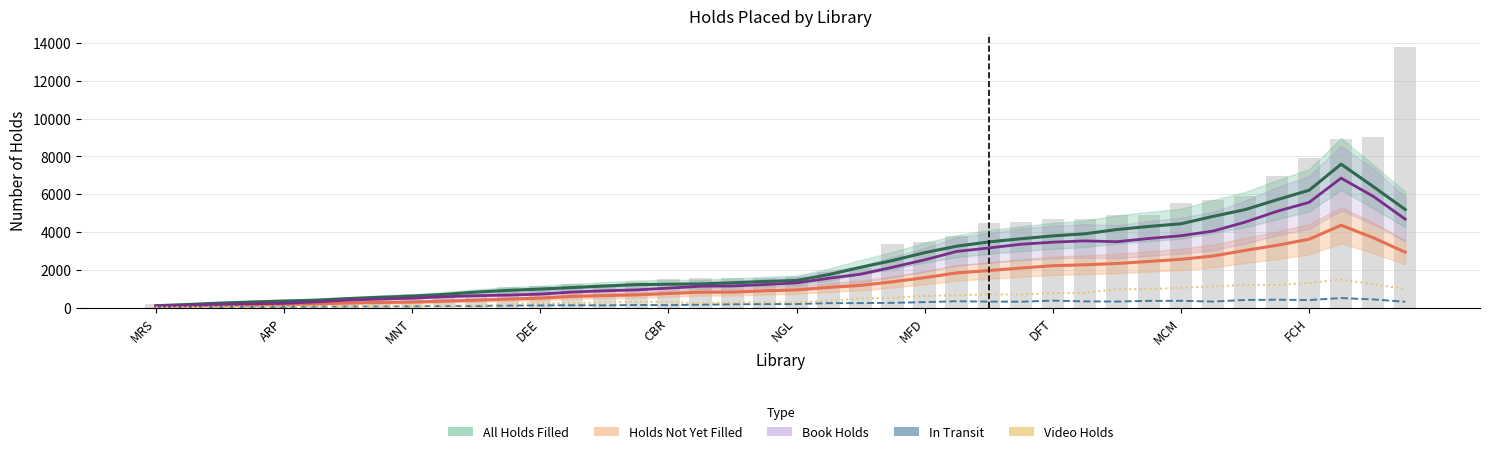

Are the bars grouped side by side (vs. stacked)?

Yes